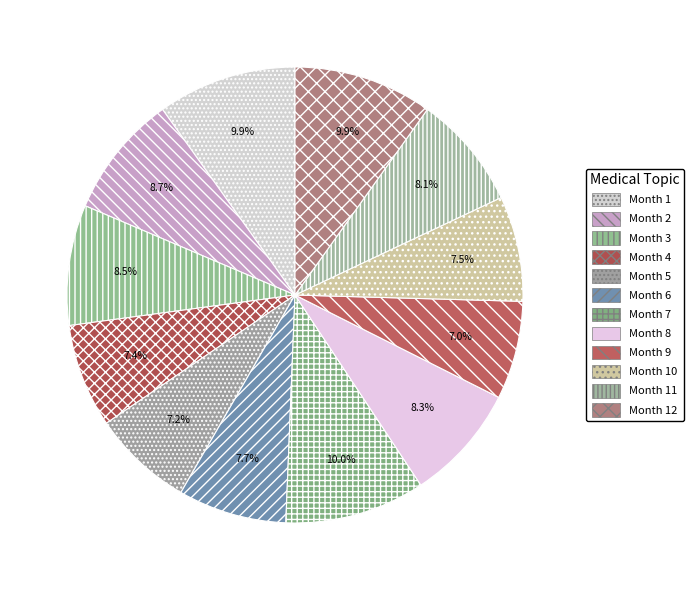

Count the number of slices in the pie.

12